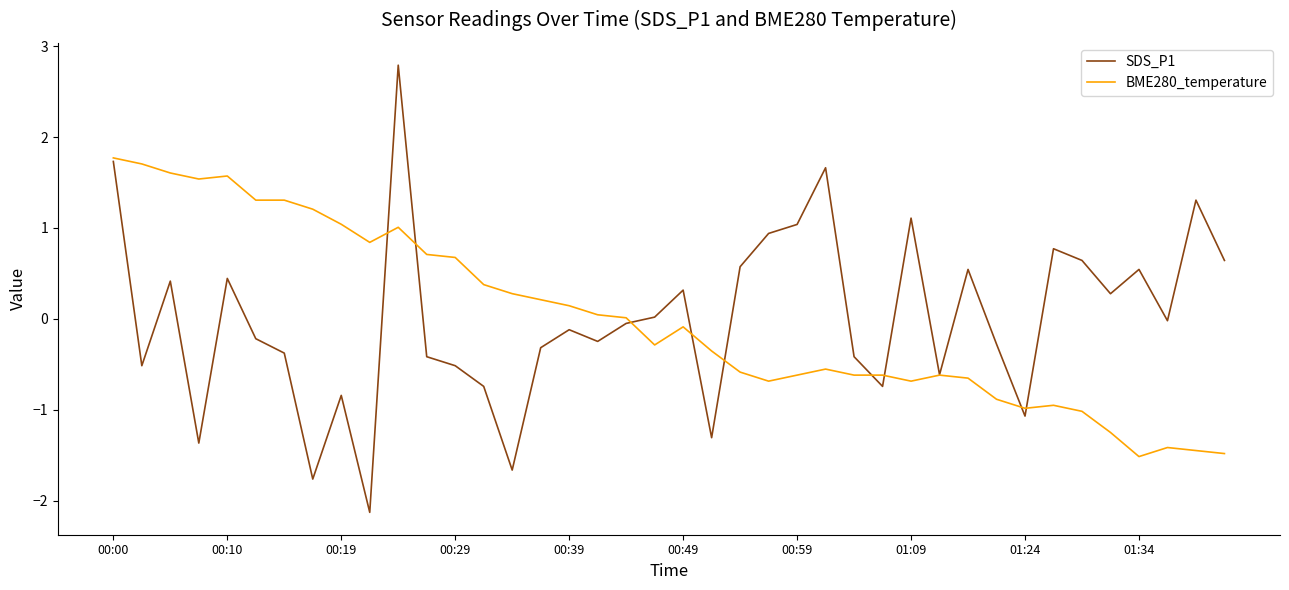

What is the maximum value shown in the chart?

2.8